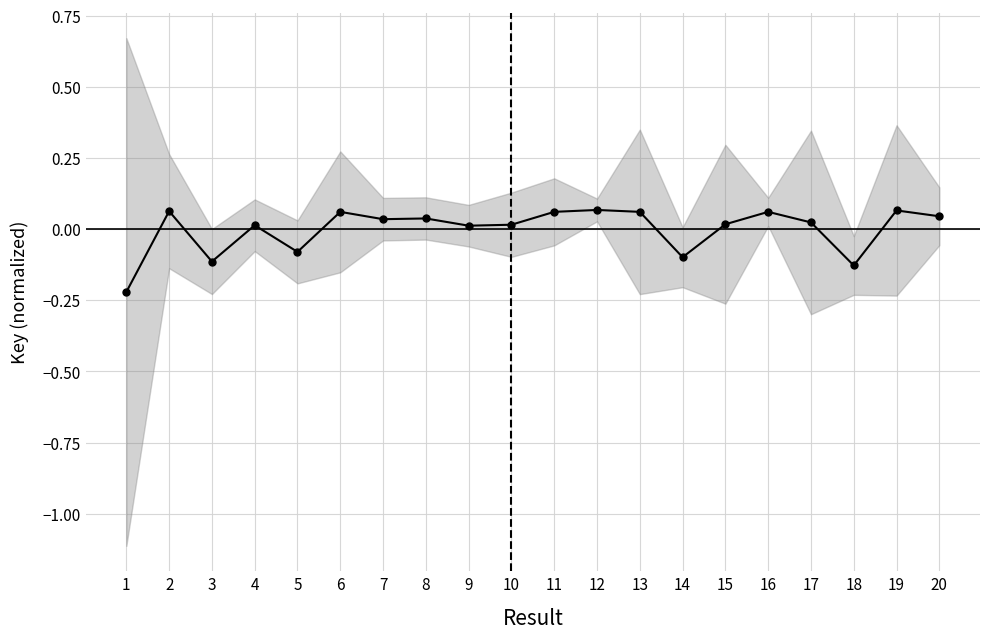

Does the chart display data point markers on the line(s)?

Yes